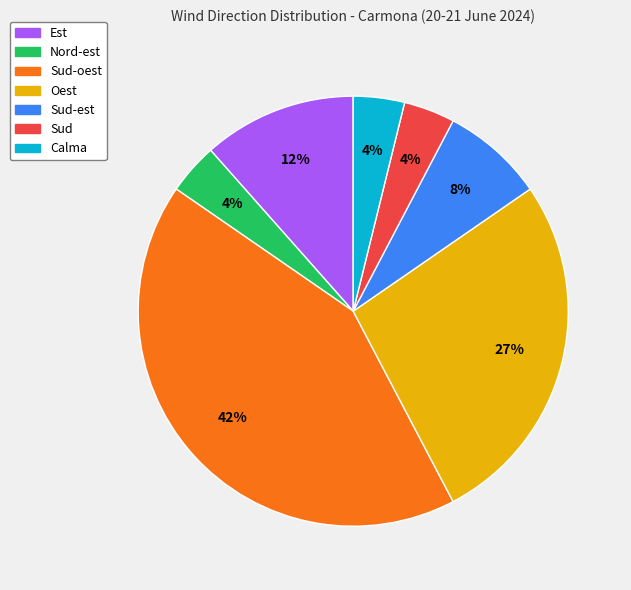

Count the number of slices in the pie.

7